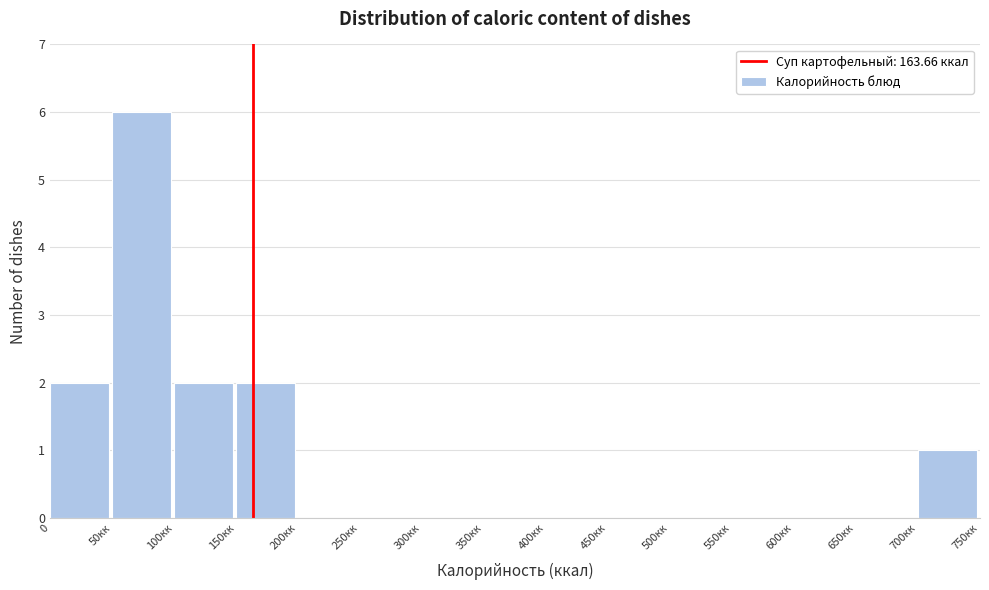

Reading right to left, extract all data points from this chart.

700кк=1	650кк=0	600кк=0	550кк=0	500кк=0	450кк=0	400кк=0	350кк=0	300кк=0	250кк=0	200кк=0	150кк=2	100кк=2	50кк=6	0=2